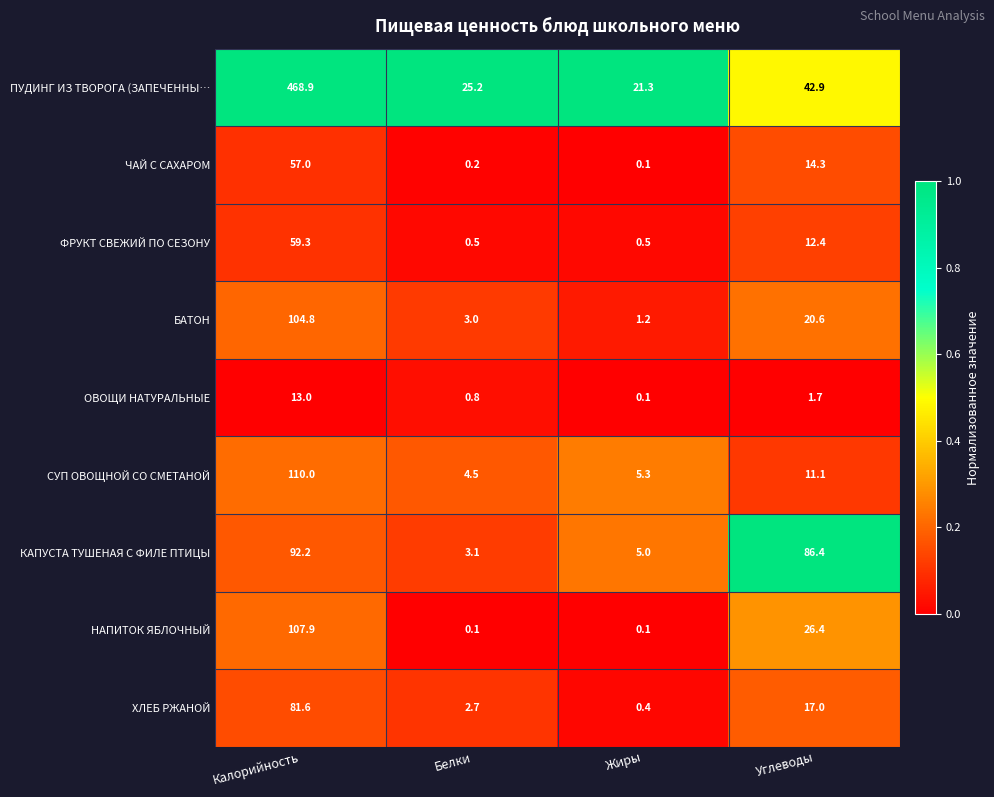

List the series in order of their peak value, lowest first.

ОВОЩИ НАТУРАЛЬНЫЕ, ЧАЙ С САХАРОМ, ФРУКТ СВЕЖИЙ ПО СЕЗОНУ, ХЛЕБ РЖАНОЙ, КАПУСТА ТУШЕНАЯ С ФИЛЕ ПТИЦЫ, БАТОН, НАПИТОК ЯБЛОЧНЫЙ, СУП ОВОЩНОЙ СО СМЕТАНОЙ, ПУДИНГ ИЗ ТВОРОГА (ЗАПЕЧЕННЫ…